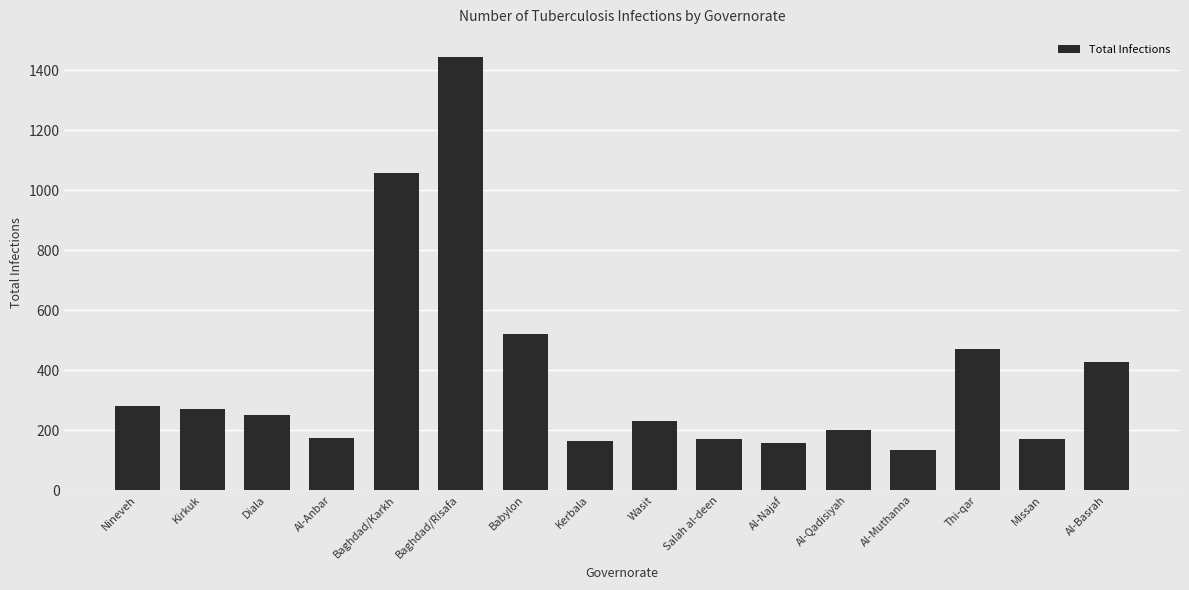

At which category does the chart reach its peak across all series?

Baghdad/Risafa